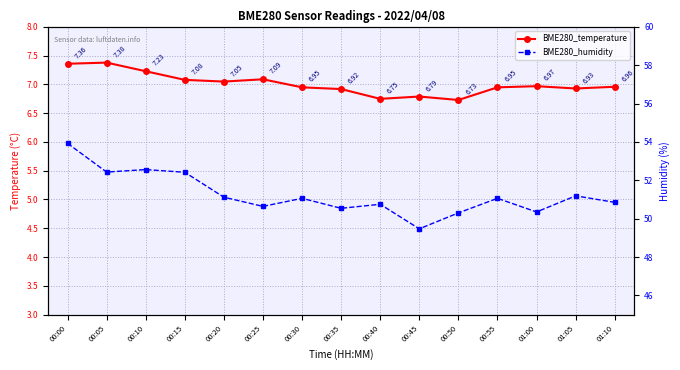

True or false: BME280_temperature and BME280_humidity intersect in this chart.

False